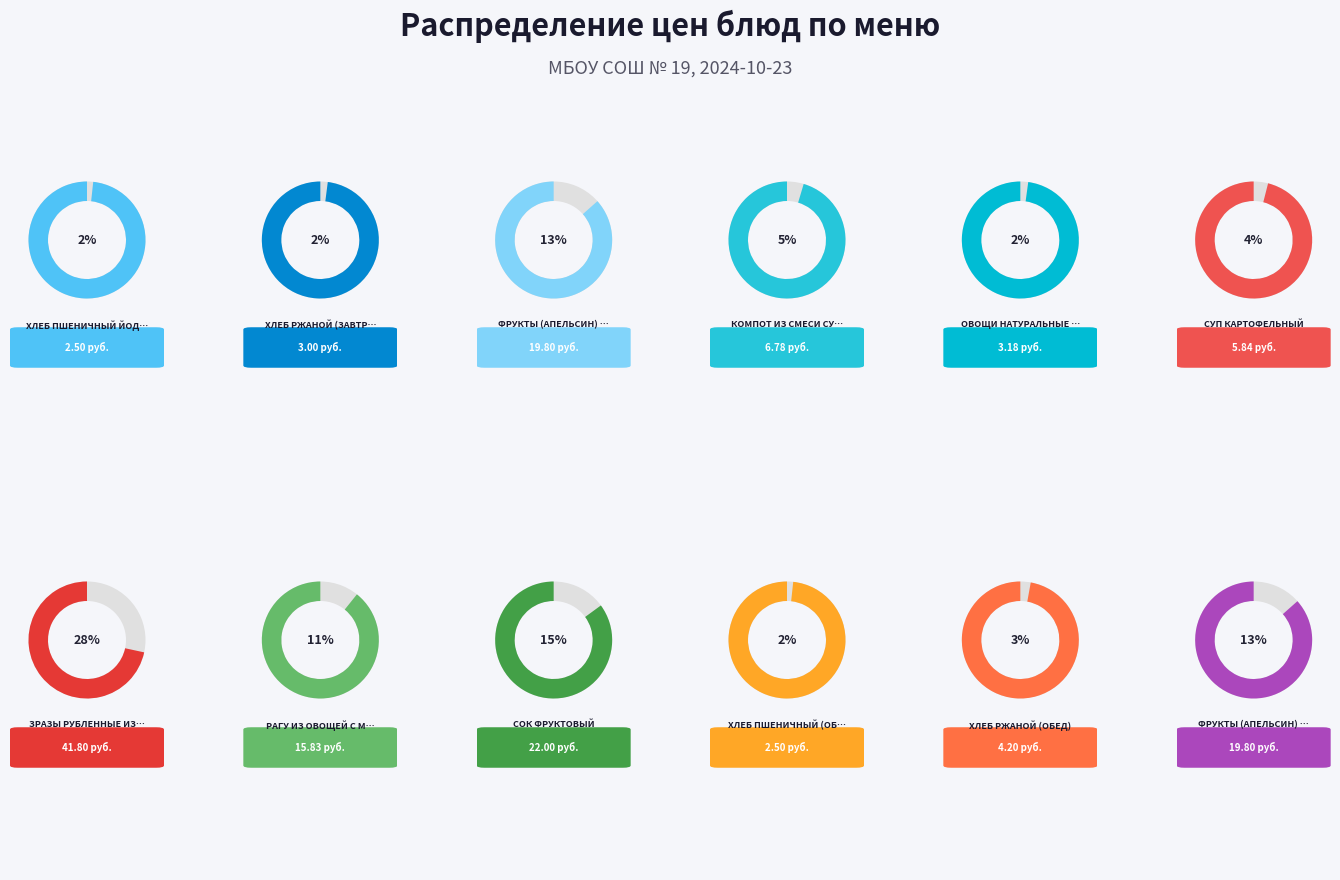

What percentage is NOT represented by Овощи натуральные свежие (огурцы)?

97.8%